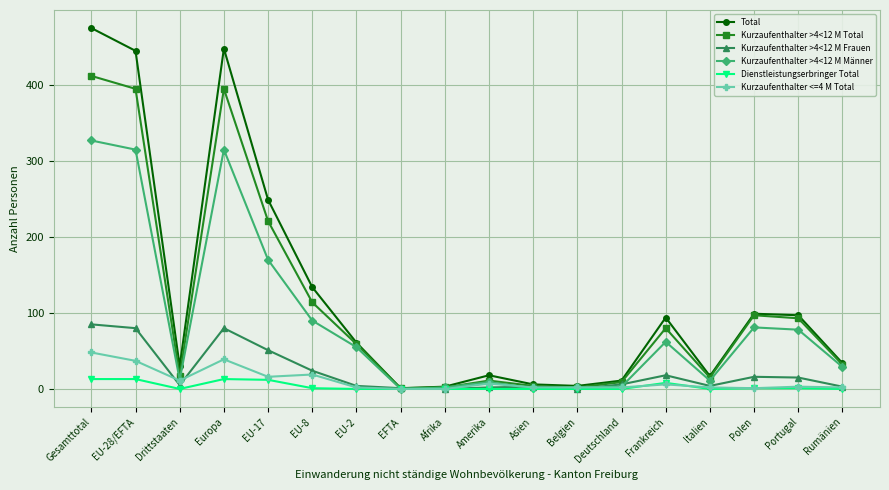

What is the label of the 9th point from the left?

Afrika